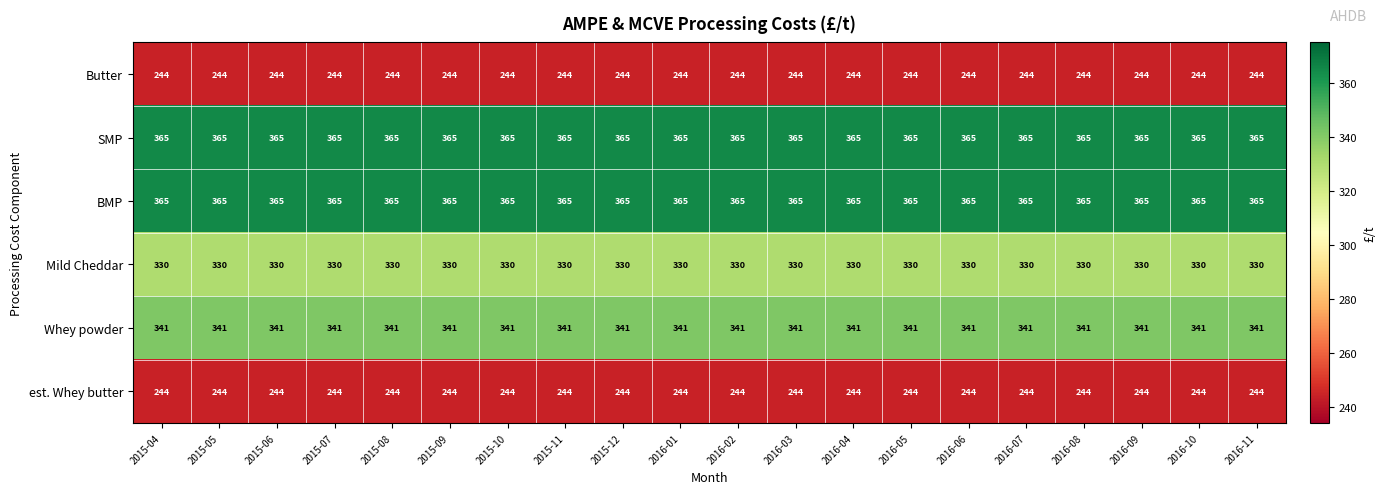

What is the maximum value for SMP?

365